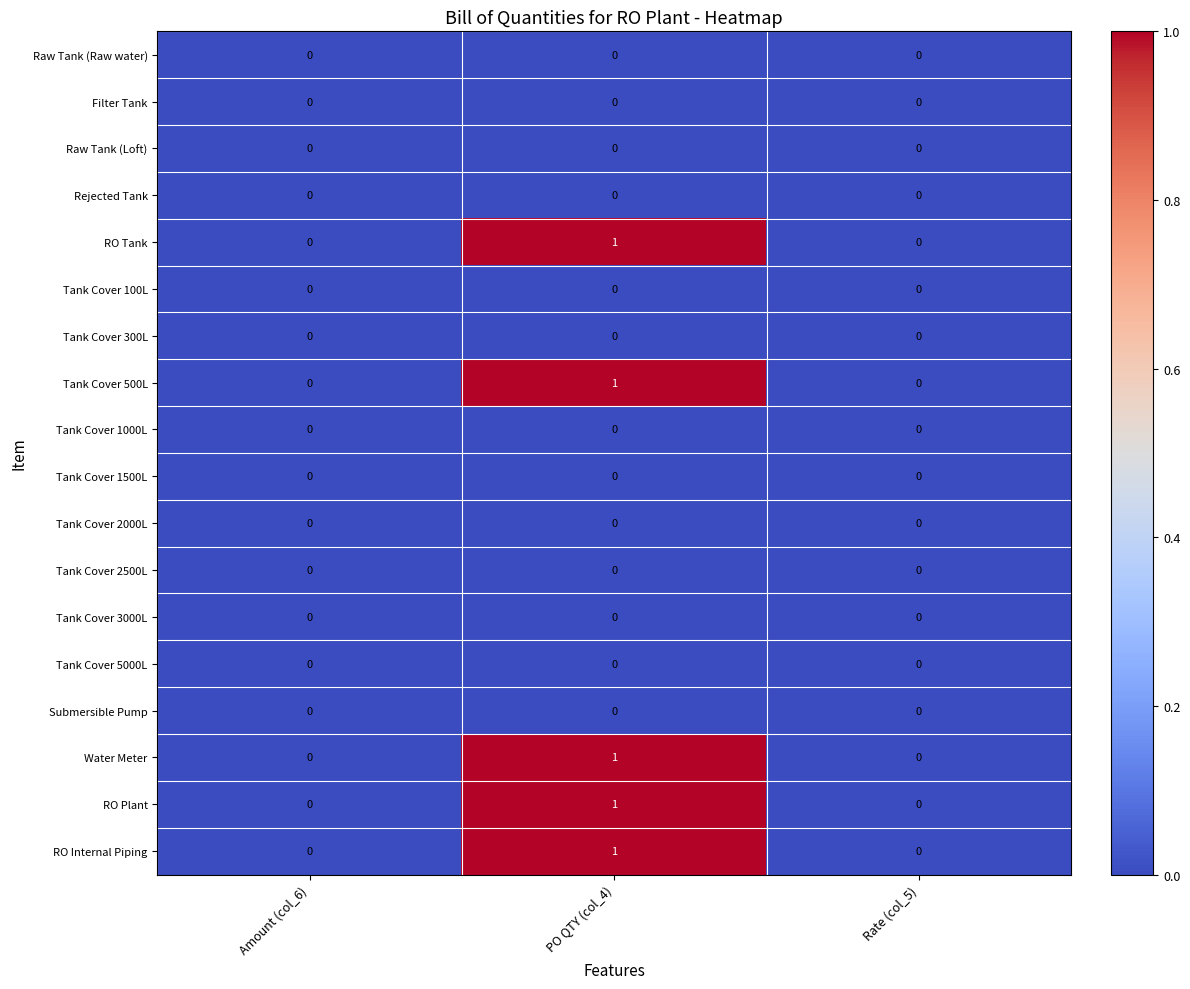

Count the number of data series in this chart.

18